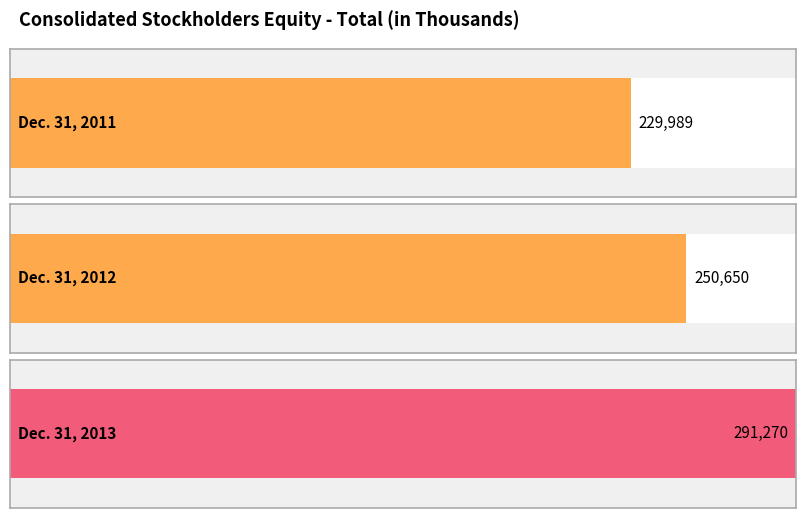

How many values are below 250650?

1